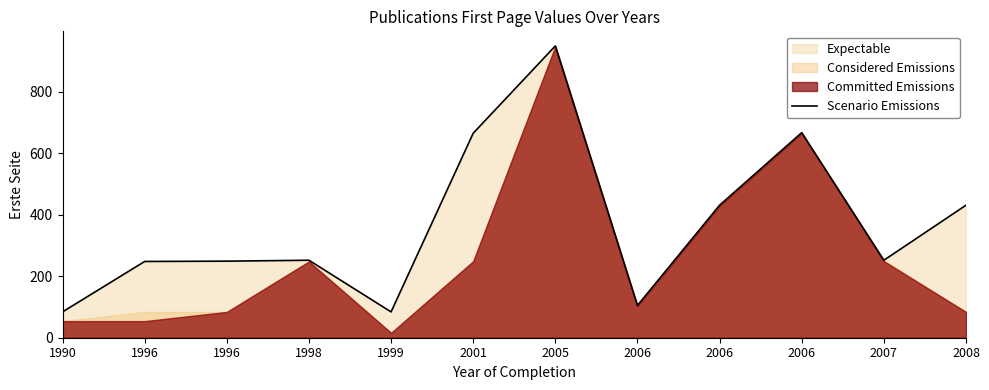

Reading left to right, what are all the values shown in this chart?

1990=84	1996=248	1996=249	1998=252	1999=84	2001=665	2005=949	2006=105	2006=431	2006=667	2007=252	2008=431